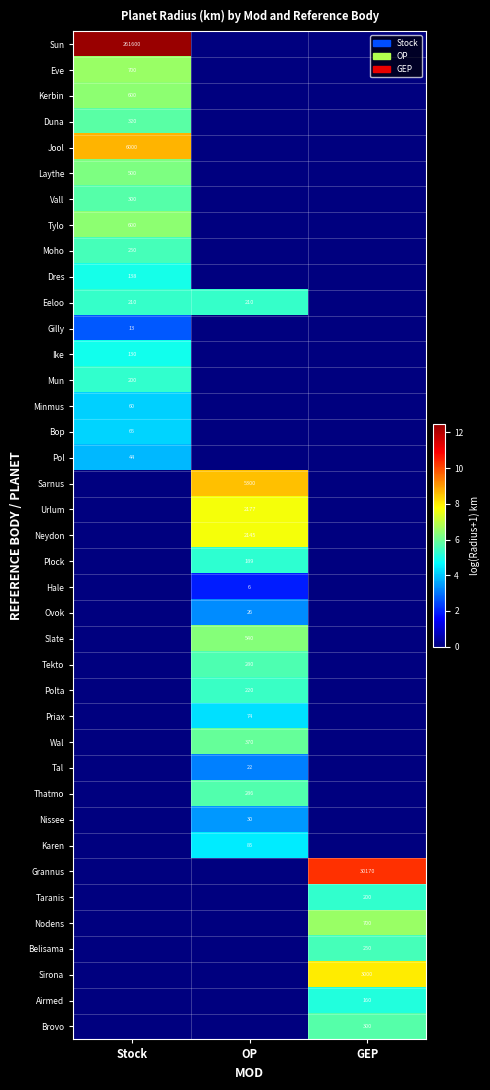

At how many categories does at least one series exceed 3?

3